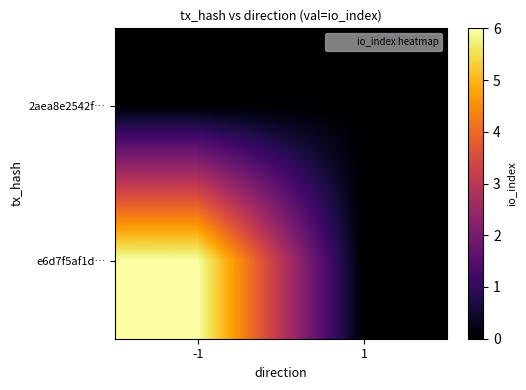

Which label corresponds to the largest value in the chart?

-1